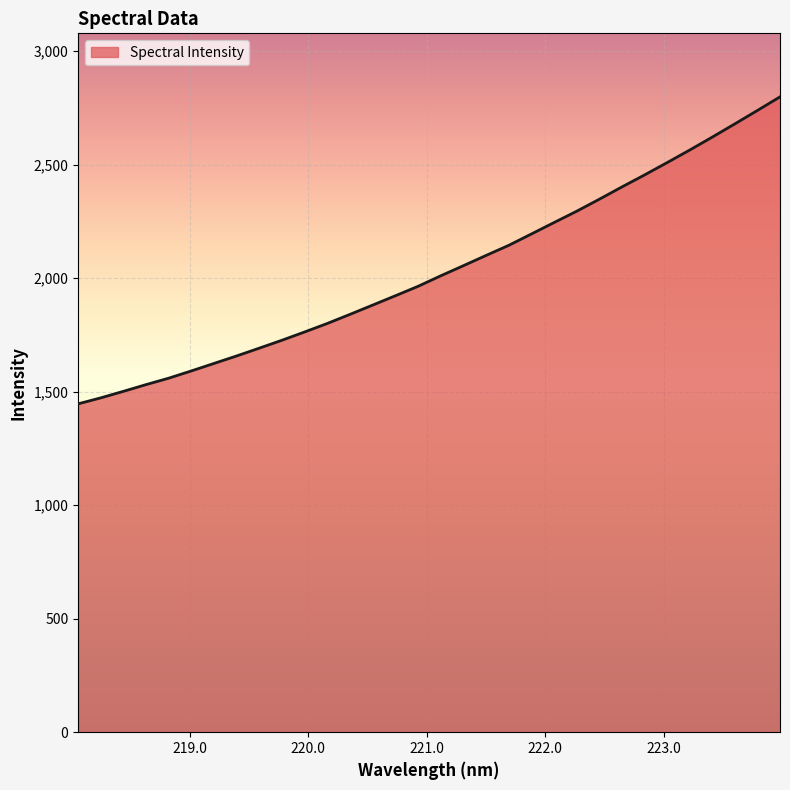

What is the difference between the maximum and minimum values?

1352.3